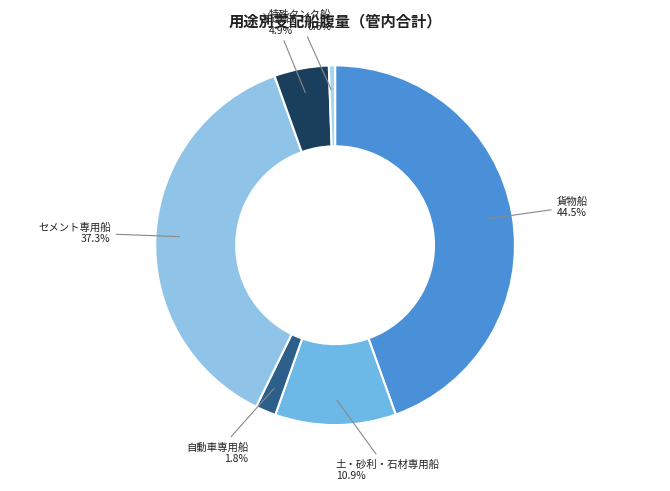

How many segments does this pie chart have?

6